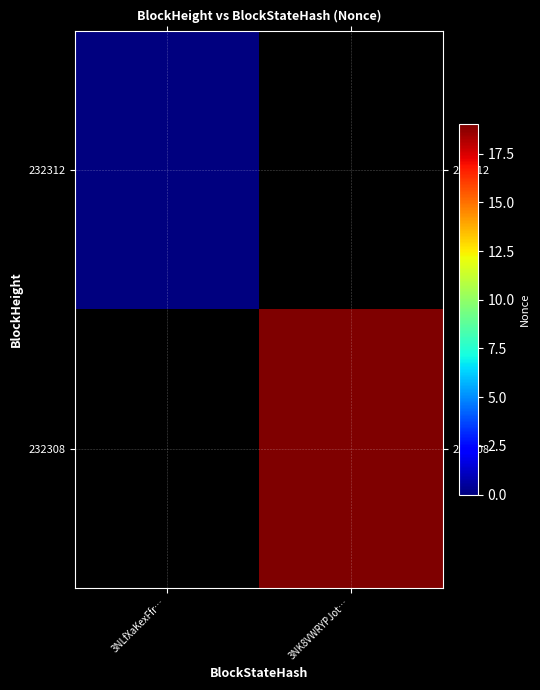

Which category has the lowest value across all series?

3NLfXaKexFfr…